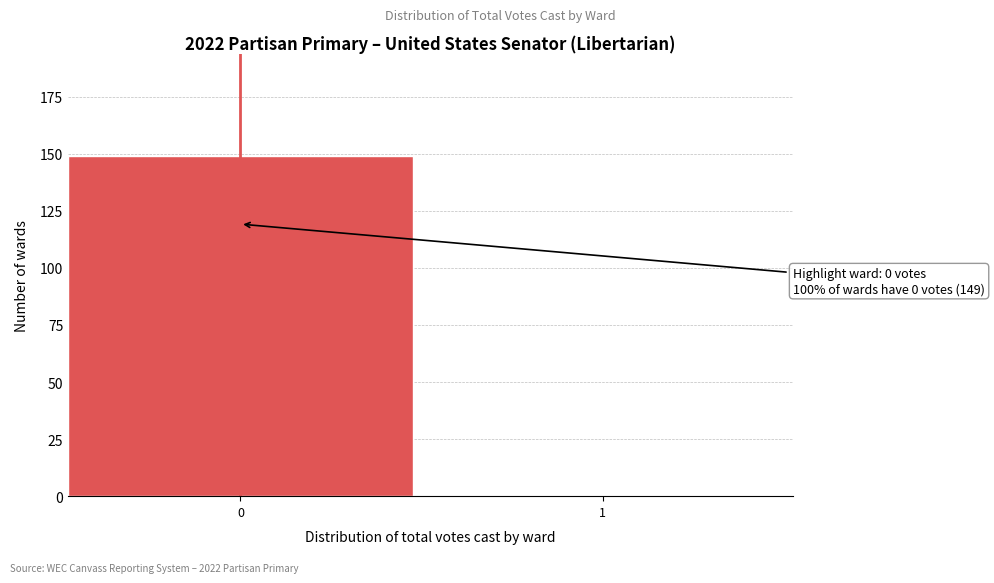

Reading left to right, list all the values displayed in this chart.

0=149	1=0